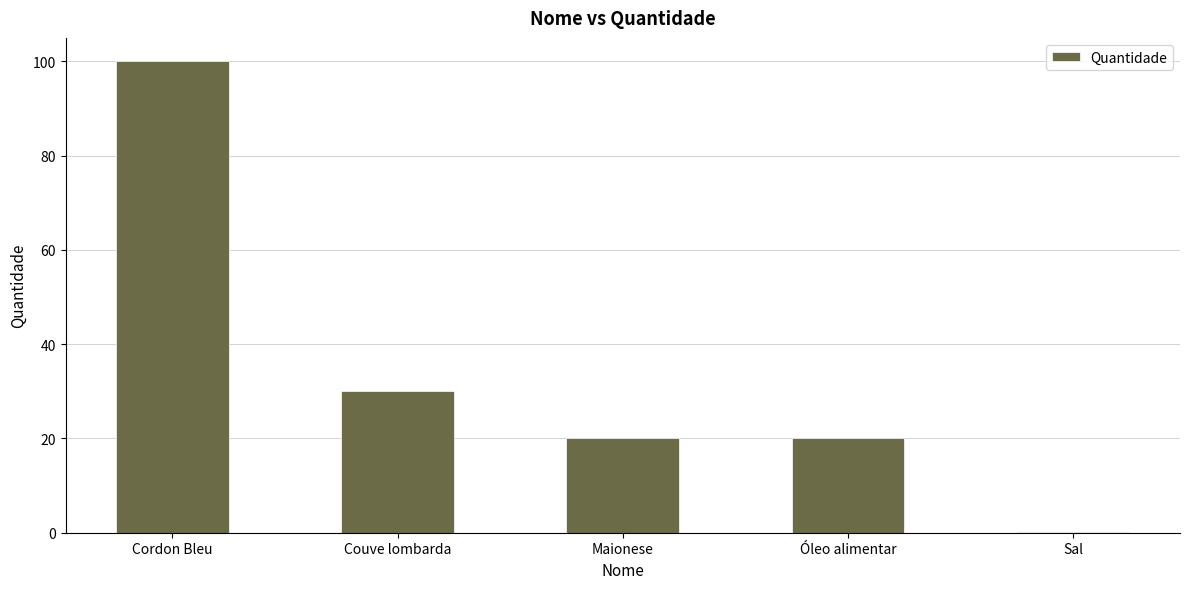

Where is the data nearest to the value 50?

Couve lombarda